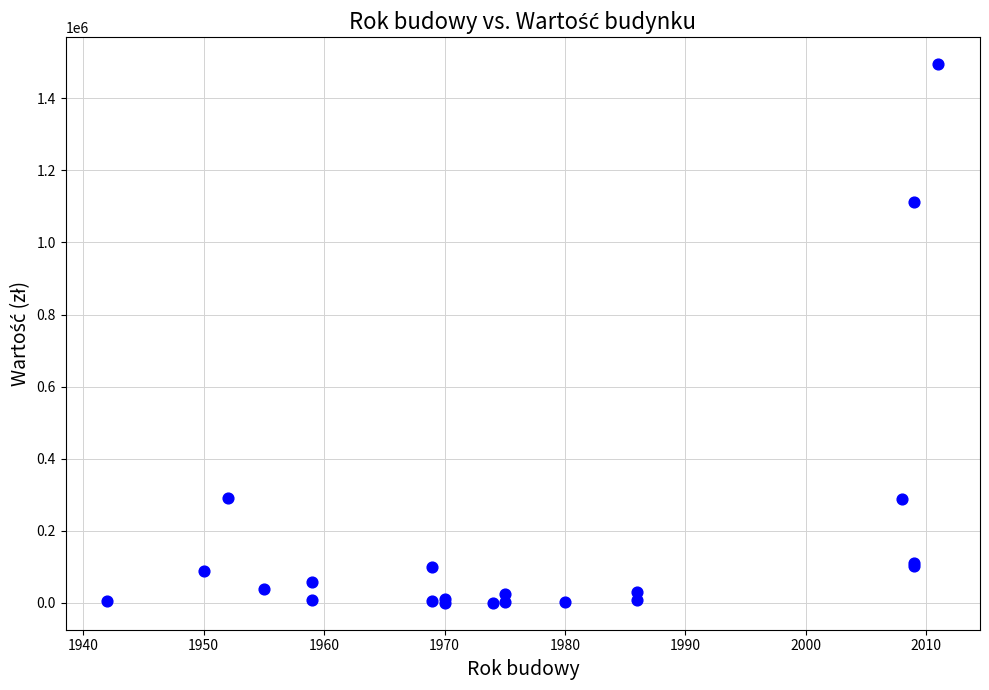

What Y value in the scatter plot is closest to 747278?

1111189.6